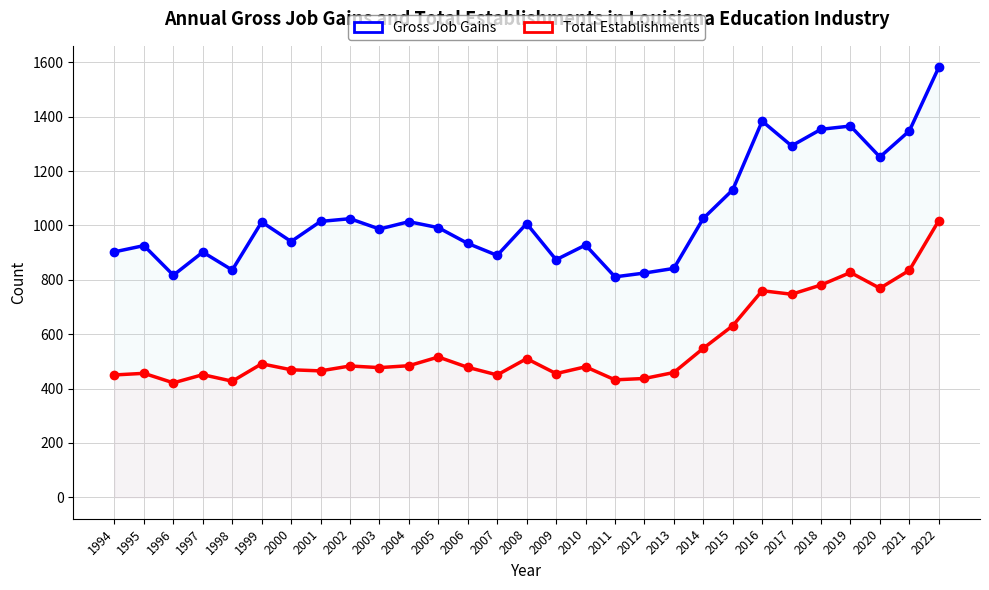

Between 1999 and 2014, which is larger?

2014